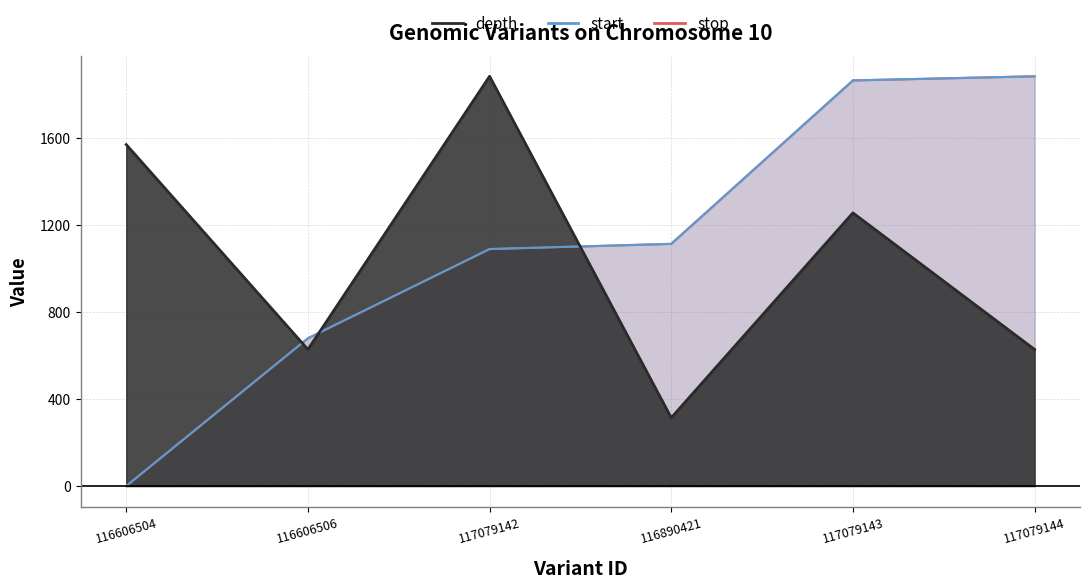

Which series changed the most between 117079142 and 116890421?

depth